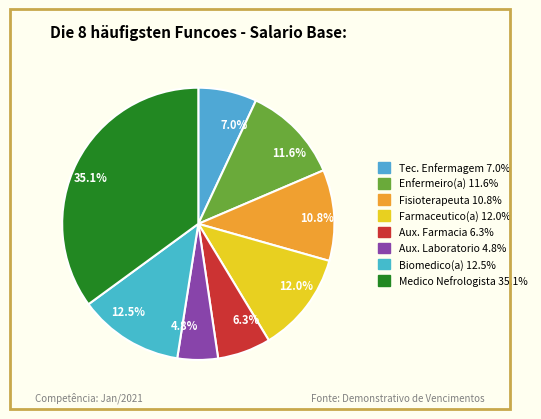

How many slices are in this pie chart?

8